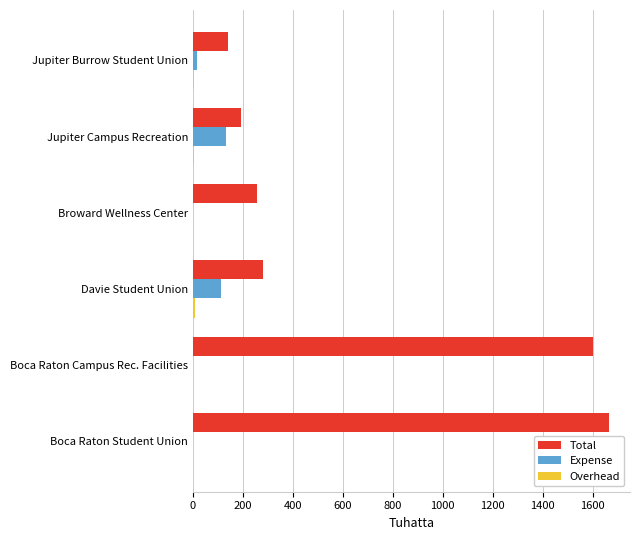

At which category is the sum across all series the highest?

Boca Raton Student Union